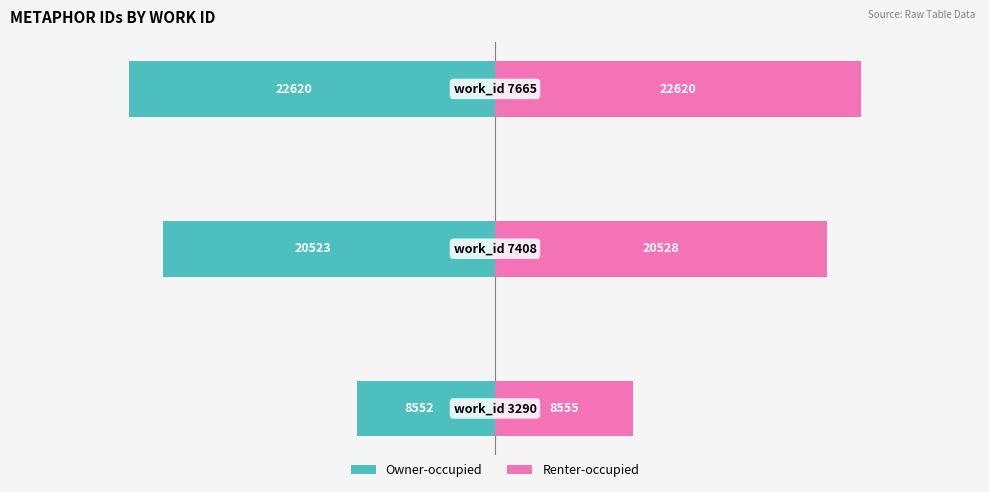

How many Renter-occupied values are between 8555 and 22620?

3